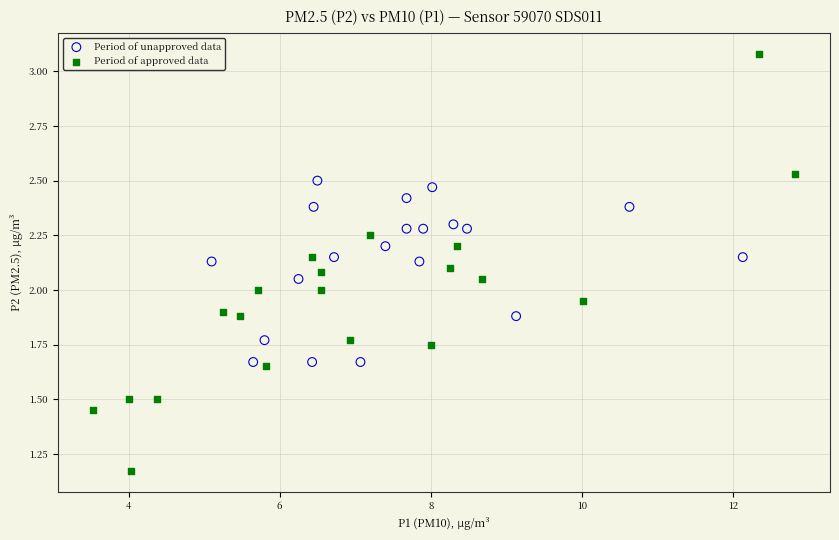

Which series contains the highest Y value?

Period of approved data